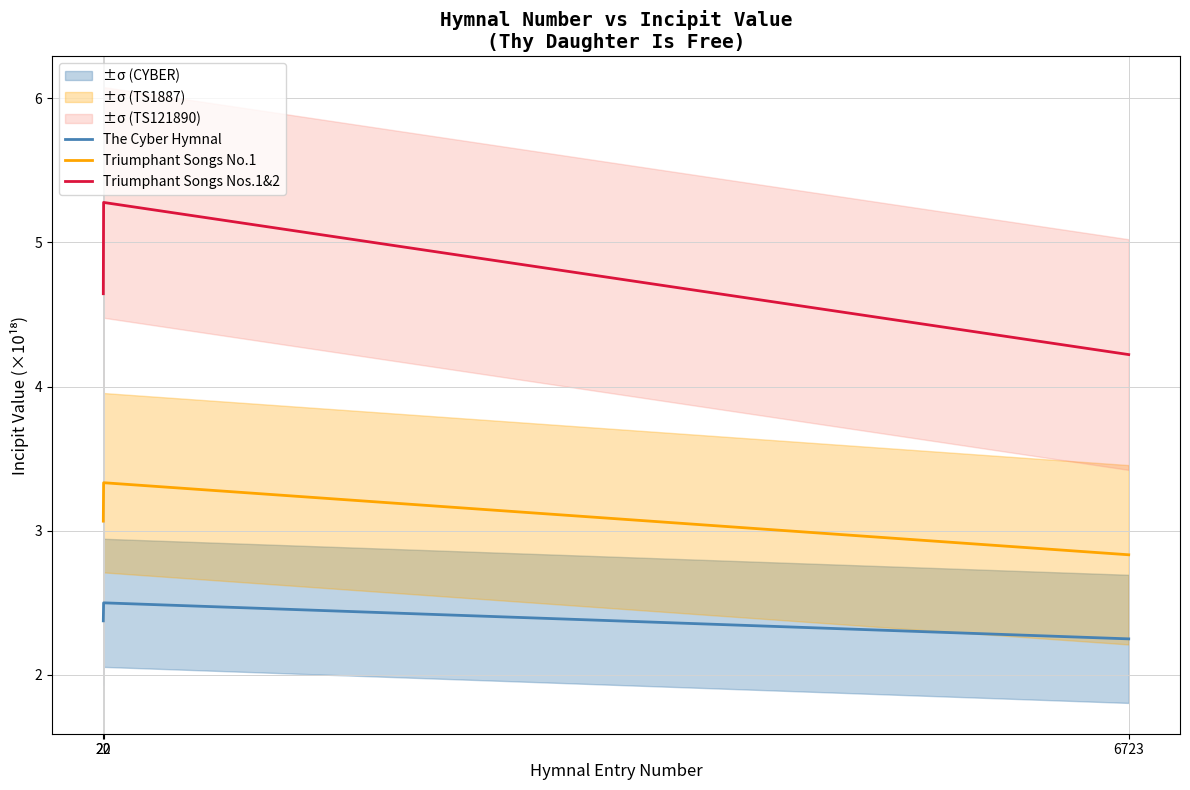

Is it true that Triumphant Songs No.1 equals 3.1 at 20?

True